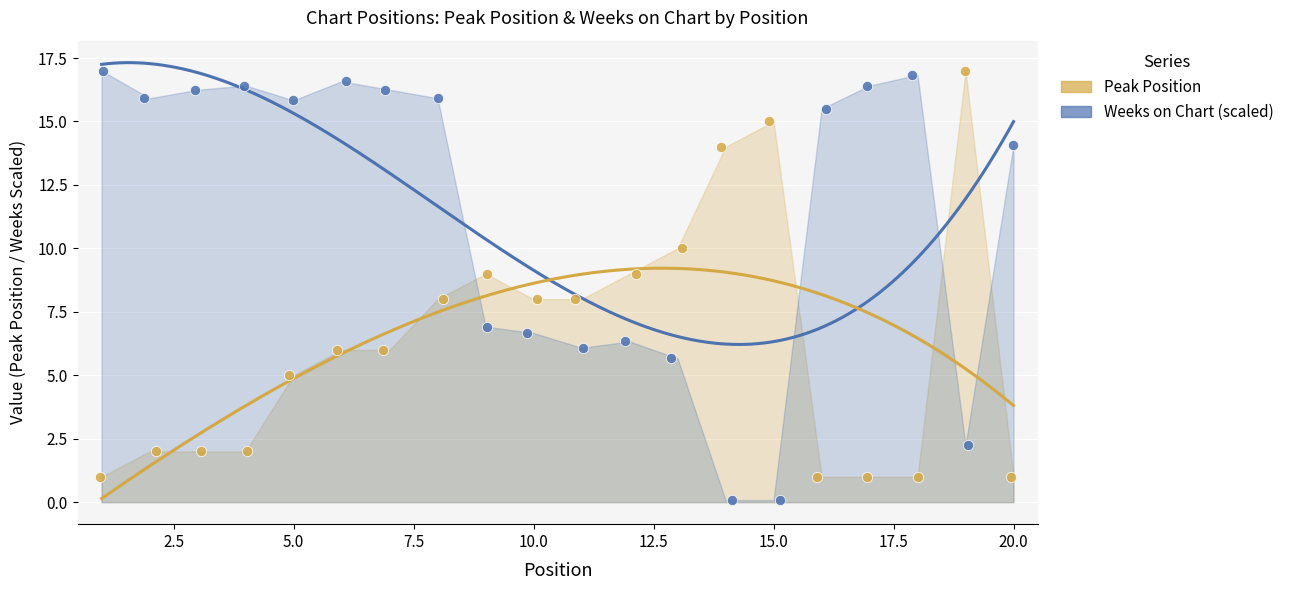

What is the total value across all series at 1?

18.0